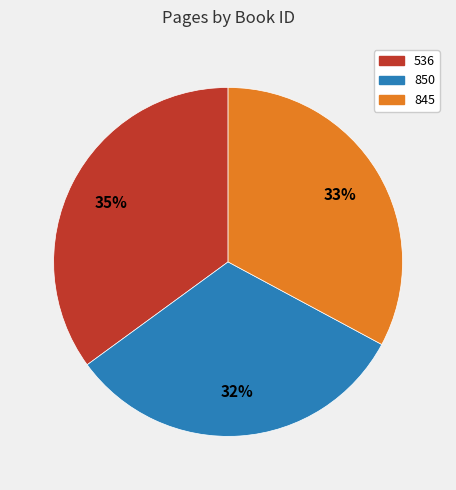

Approximately how many times larger is the value at 845 compared to 536?

0.9